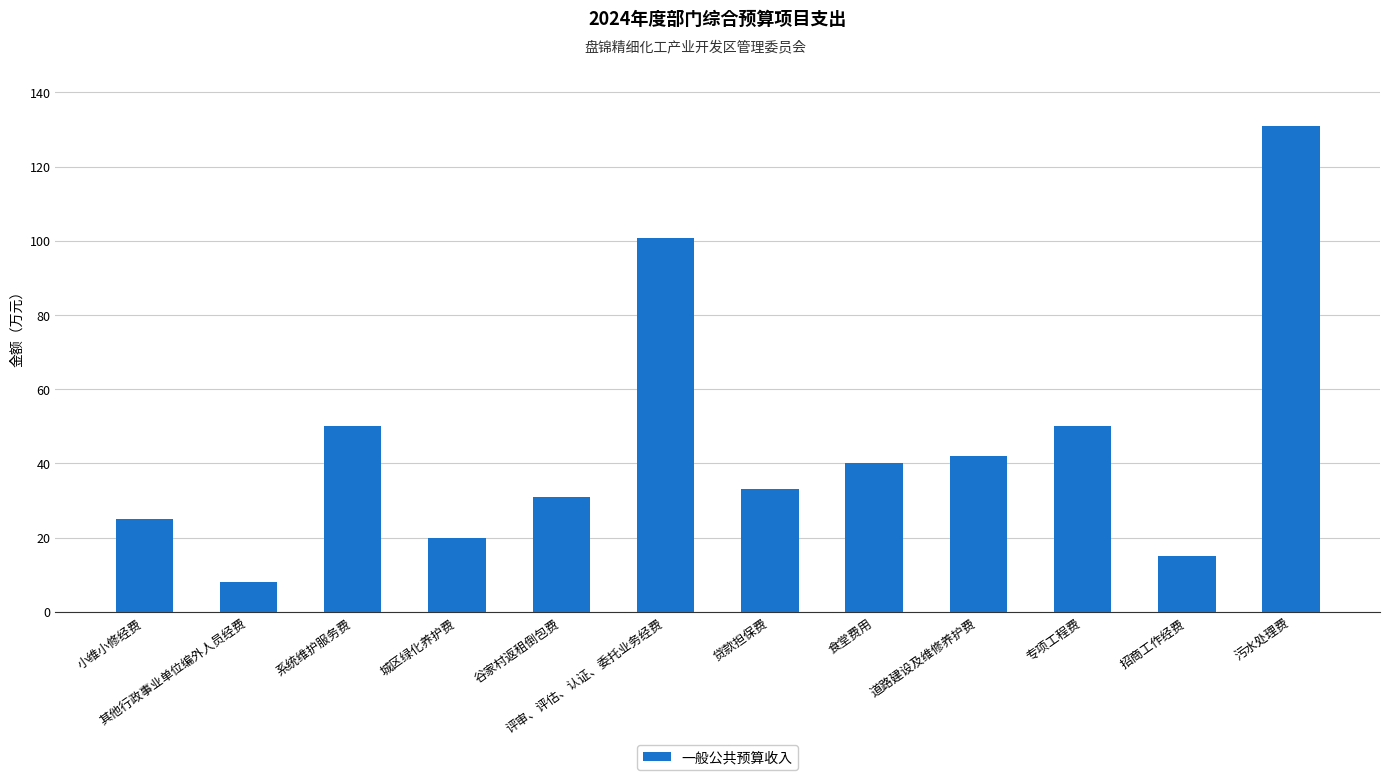

Approximately how many times larger is the value at 食堂费用 compared to 道路建设及维修养护费?

1.0